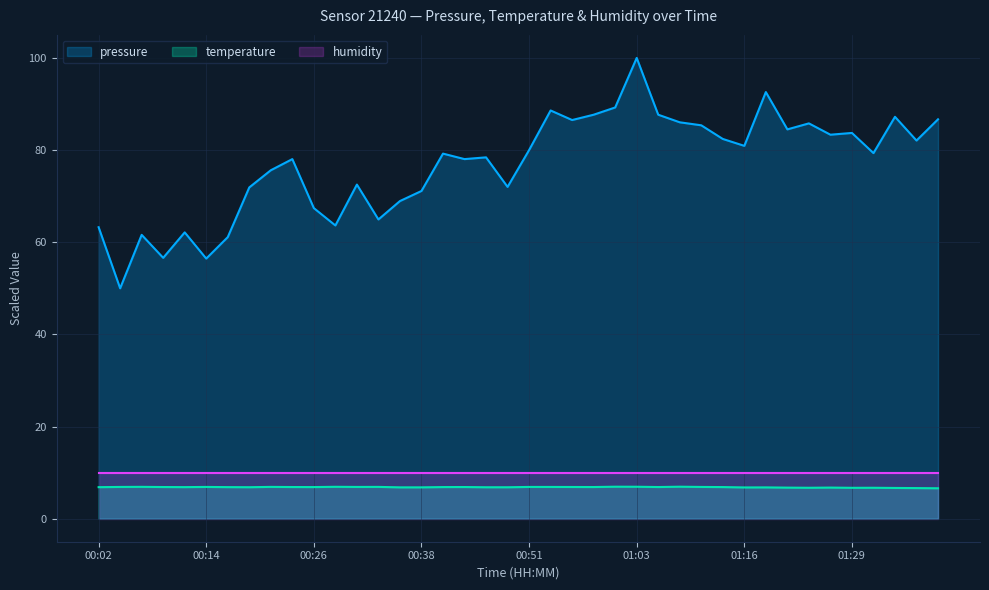

What is the sum of all pressure values?

3072.7